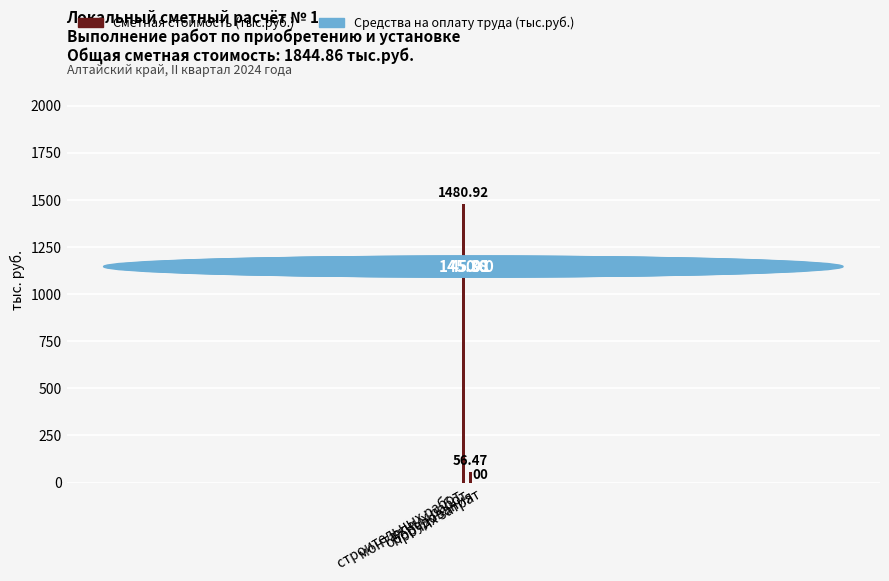

What is the average value?

384.3